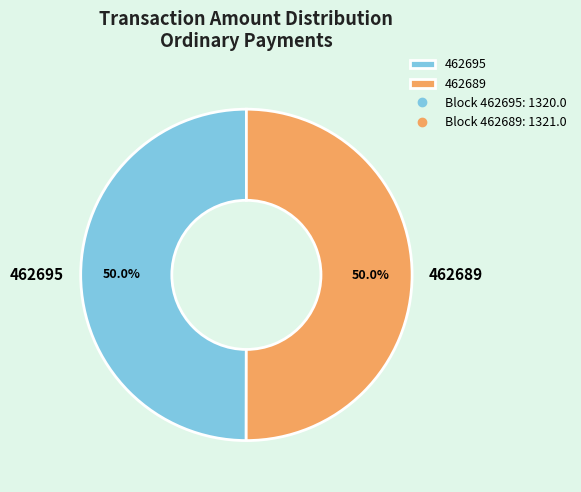

To the nearest percent, what is the average slice percentage?

50%